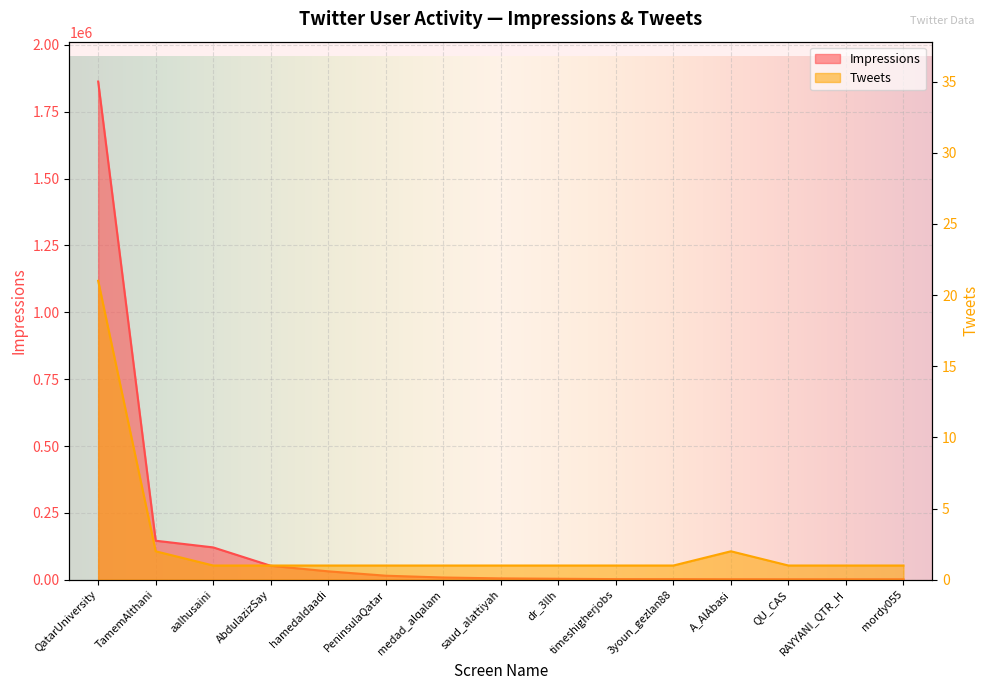

What is the average value of the Tweets series?

2